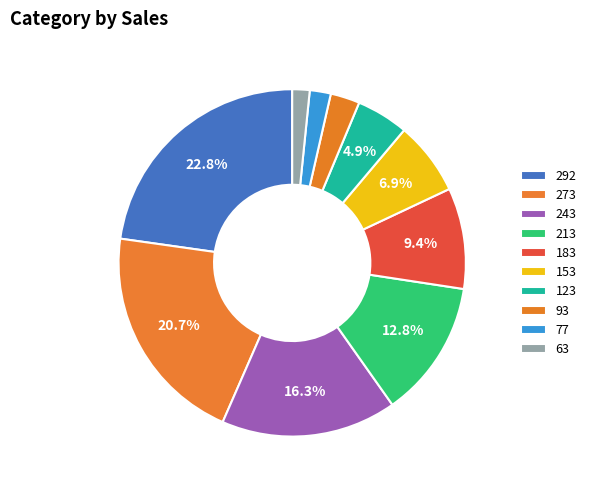

What is the largest slice in the pie chart?

292